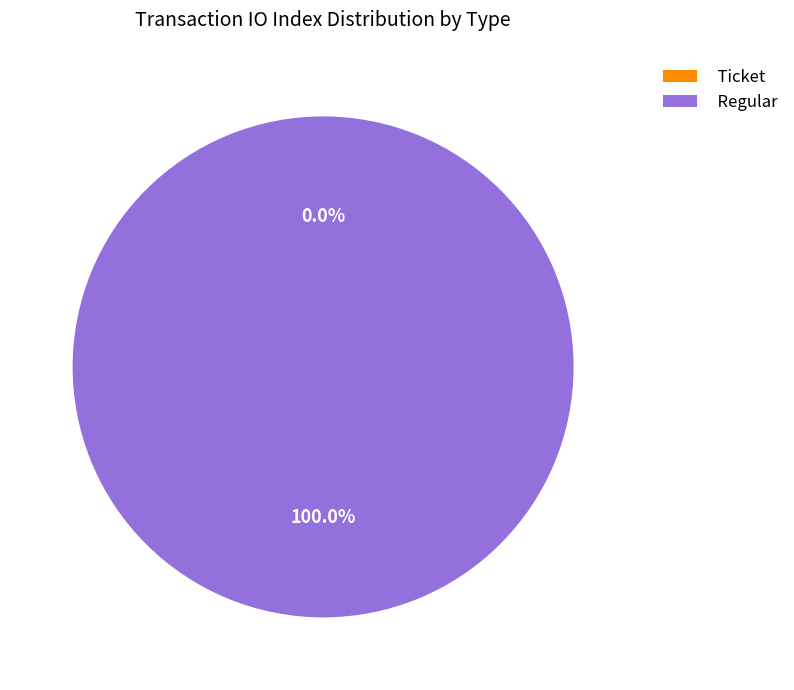

What is the majority slice?

Regular